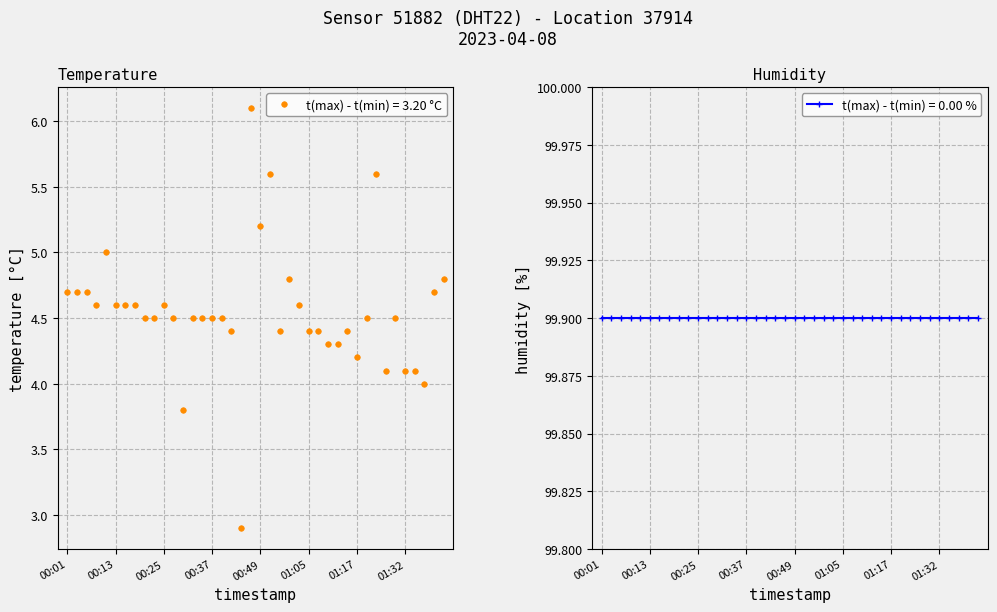

Does the chart have visible grid lines?

Yes